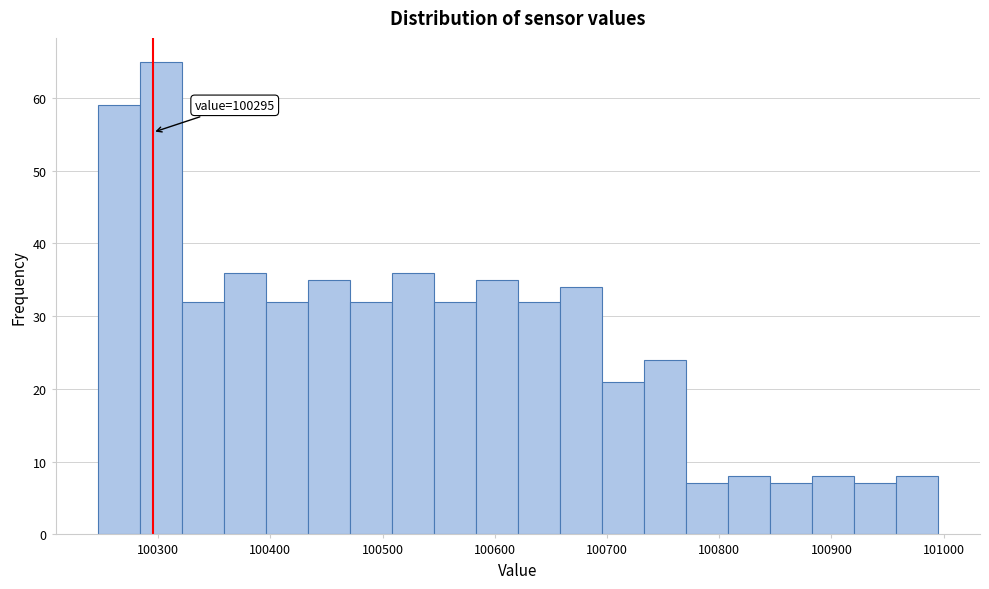

Around what value on the x-axis is the tallest bar? Give the approximate position of its centre, as read against the axis.

100300